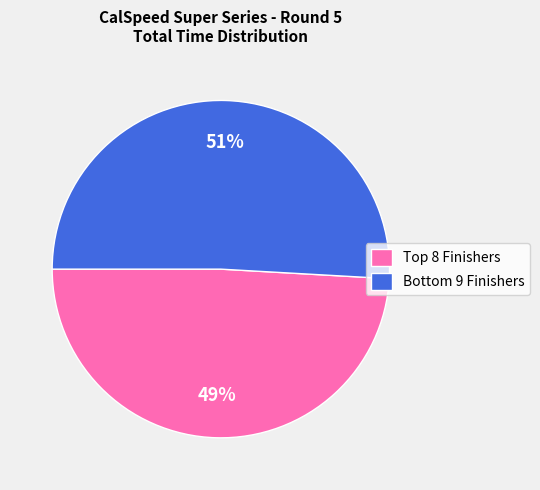

What is the smallest slice in the pie chart?

Top 8 Finishers